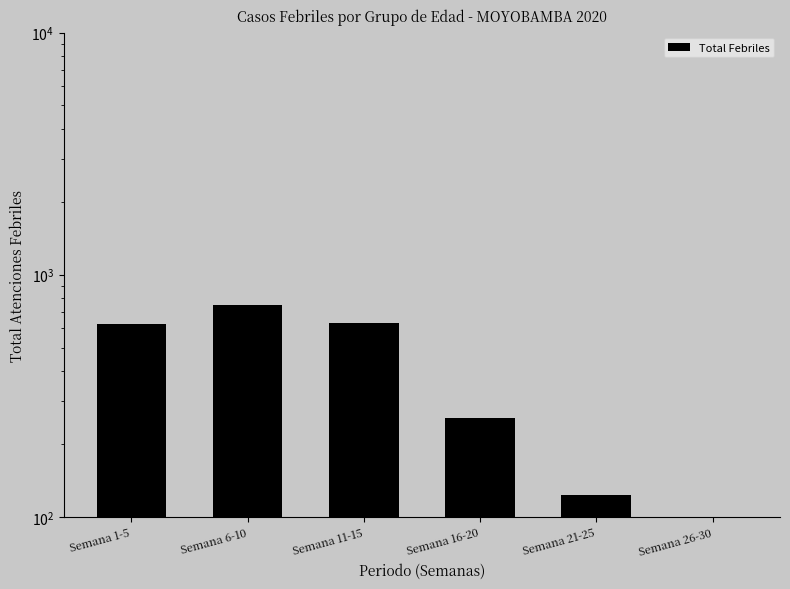

Rank the categories by value from highest to lowest.

Semana 6-10, Semana 11-15, Semana 1-5, Semana 16-20, Semana 21-25, Semana 26-30